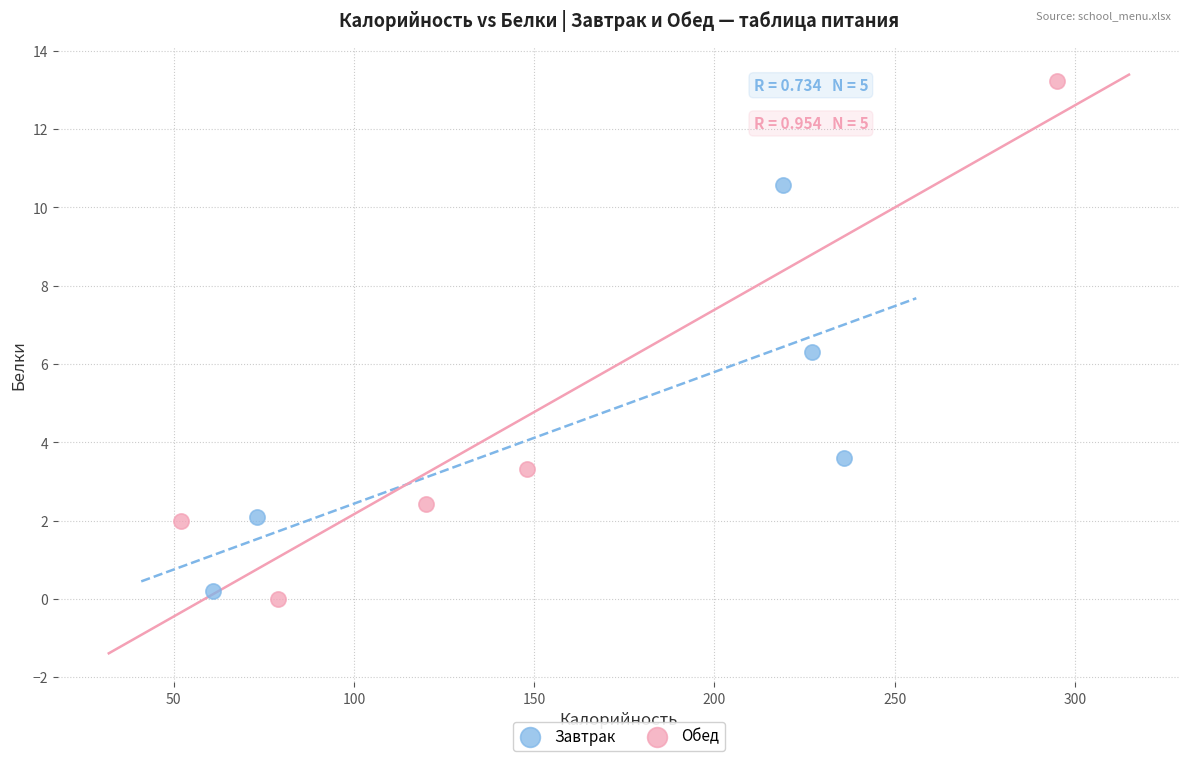

Which series has the widest spread of Y values?

Обед